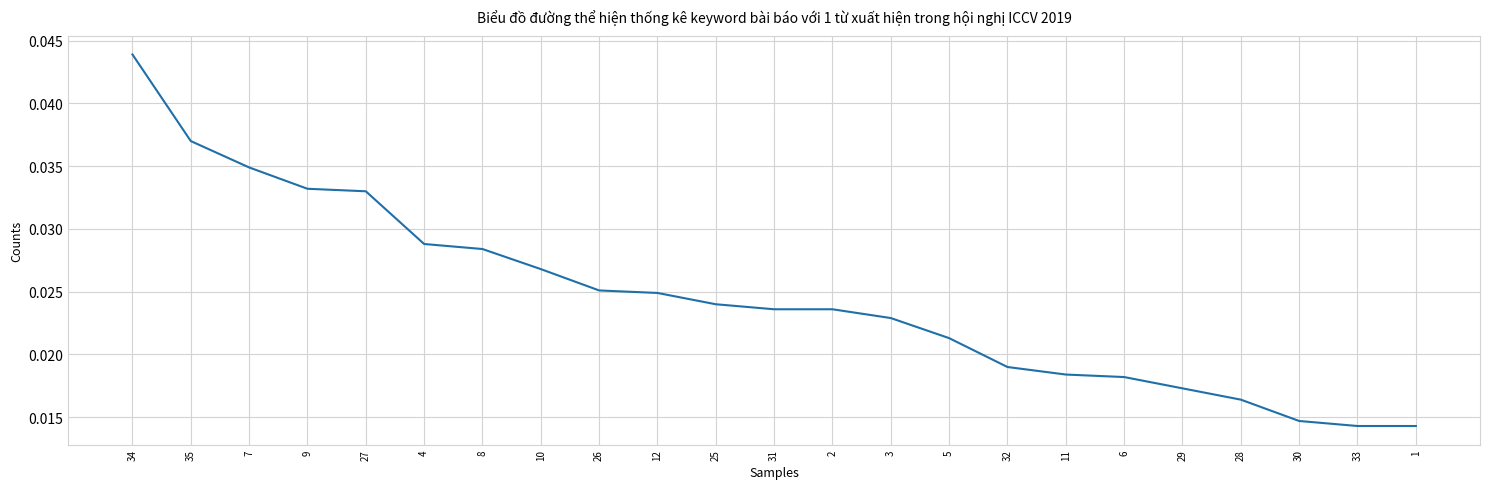

What position from the right is 30?

3